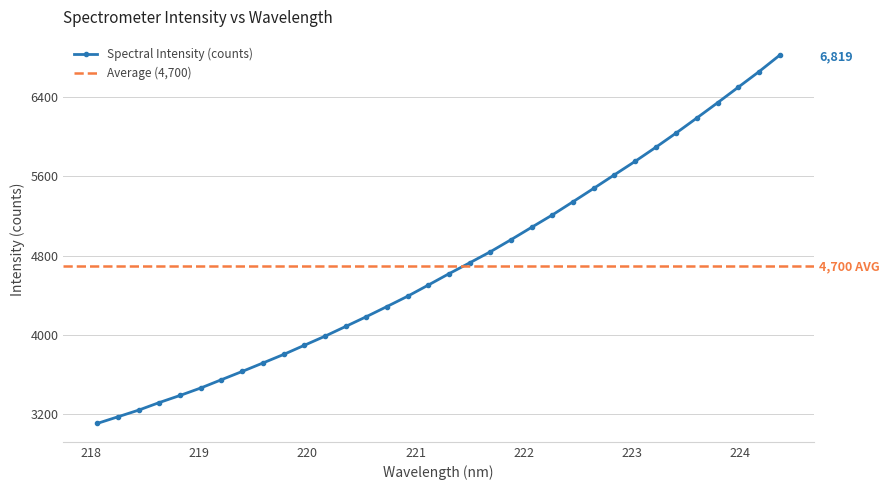

What is the smallest value displayed?

3108.3